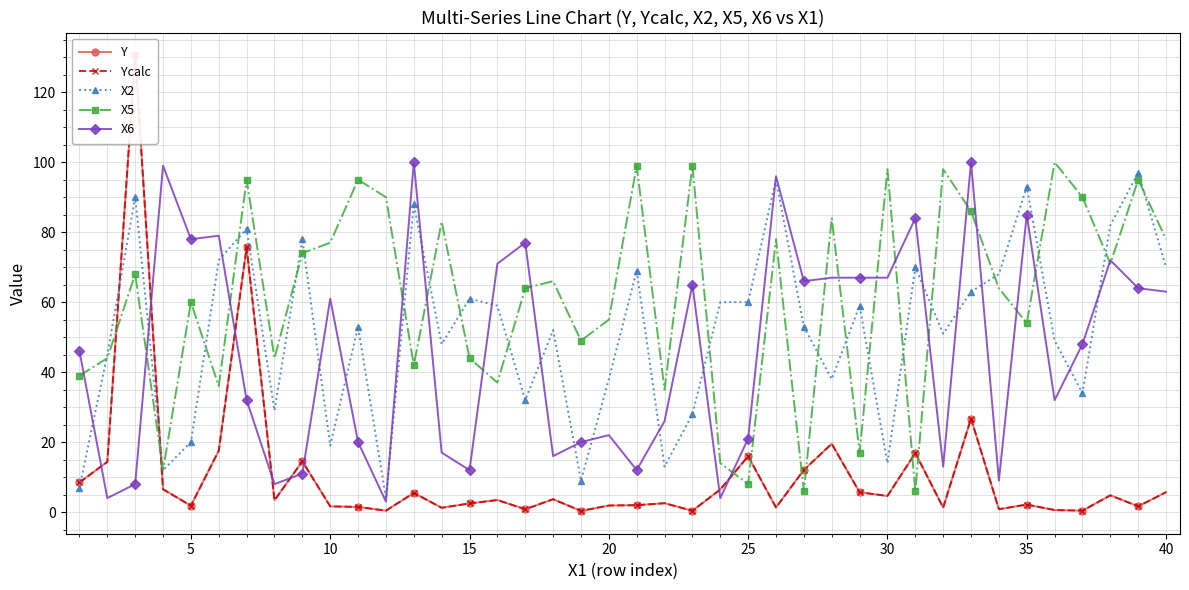

True or false: X6 has more than 1 points higher than both neighbors.

True